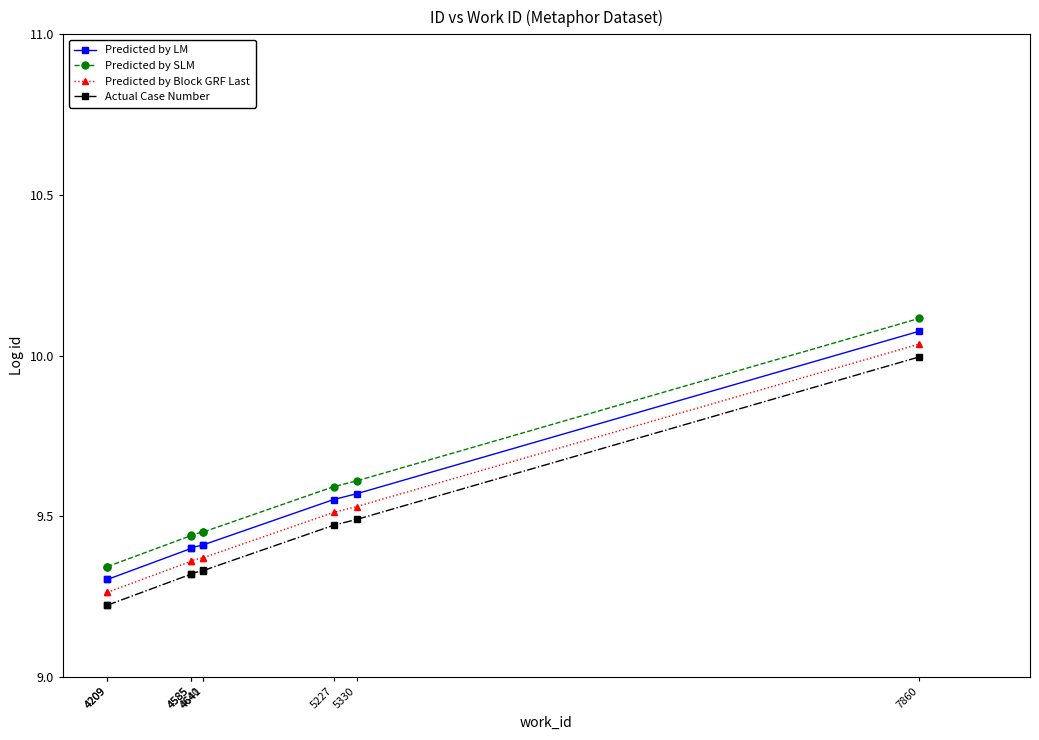

True or false: Predicted by LM and Predicted by SLM cross at least once.

False